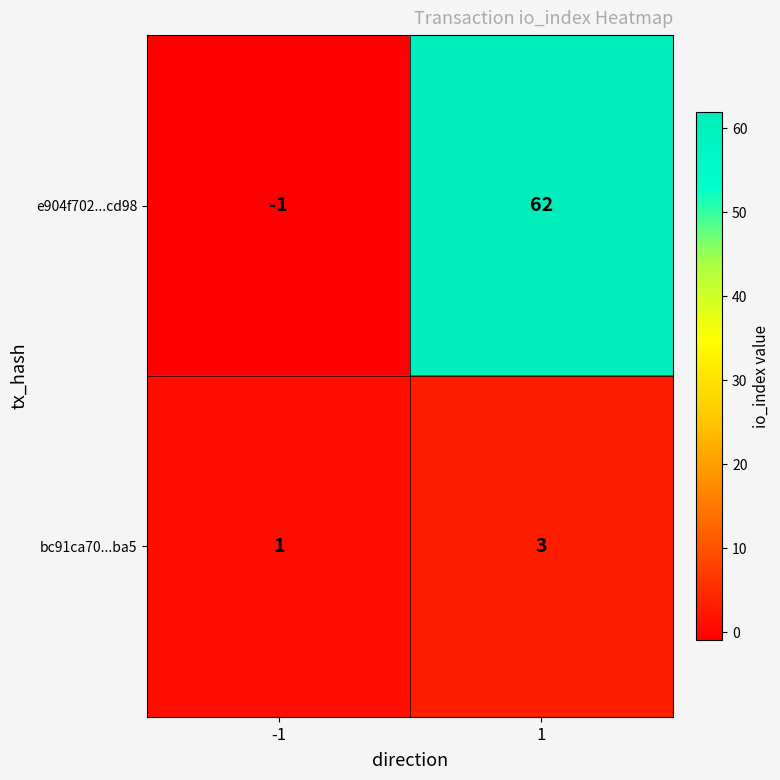

Which series changed the most between -1 and 1?

e904f702...cd98